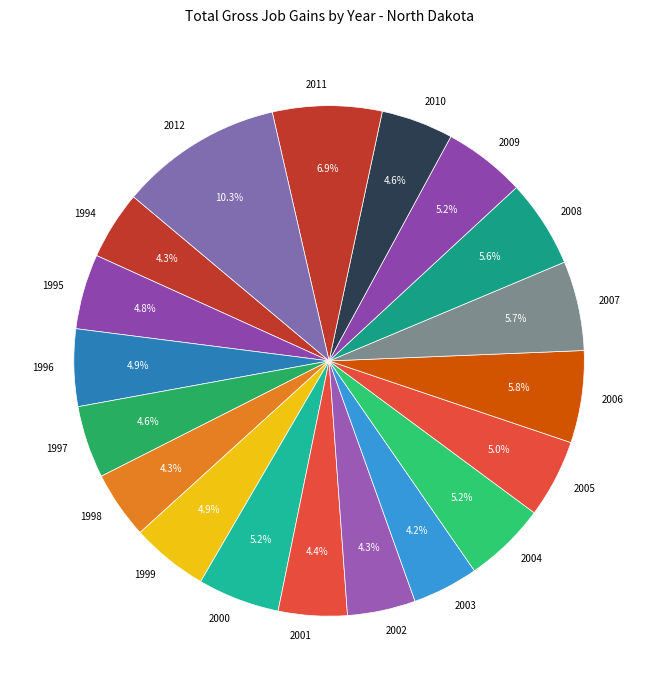

What portion of the pie excludes 1995?

95.2%